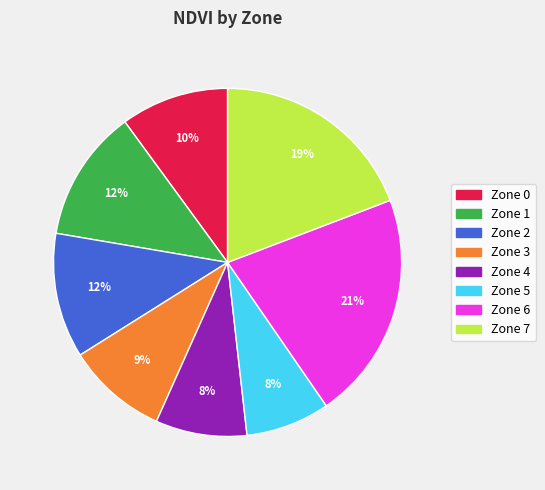

True or false: Zone 3 accounts for 9% of the total.

True